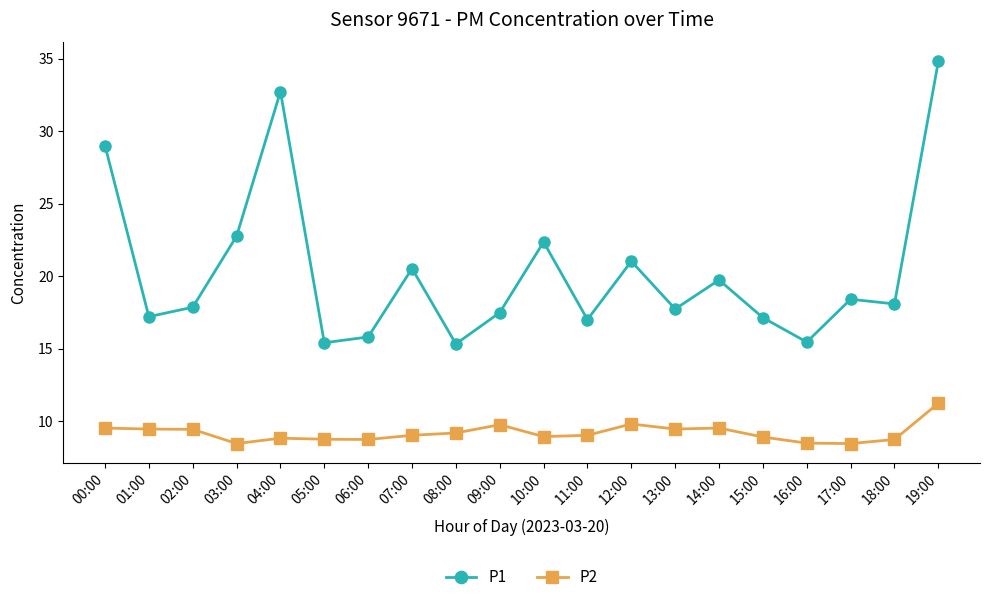

How many lines are shown in the chart?

2